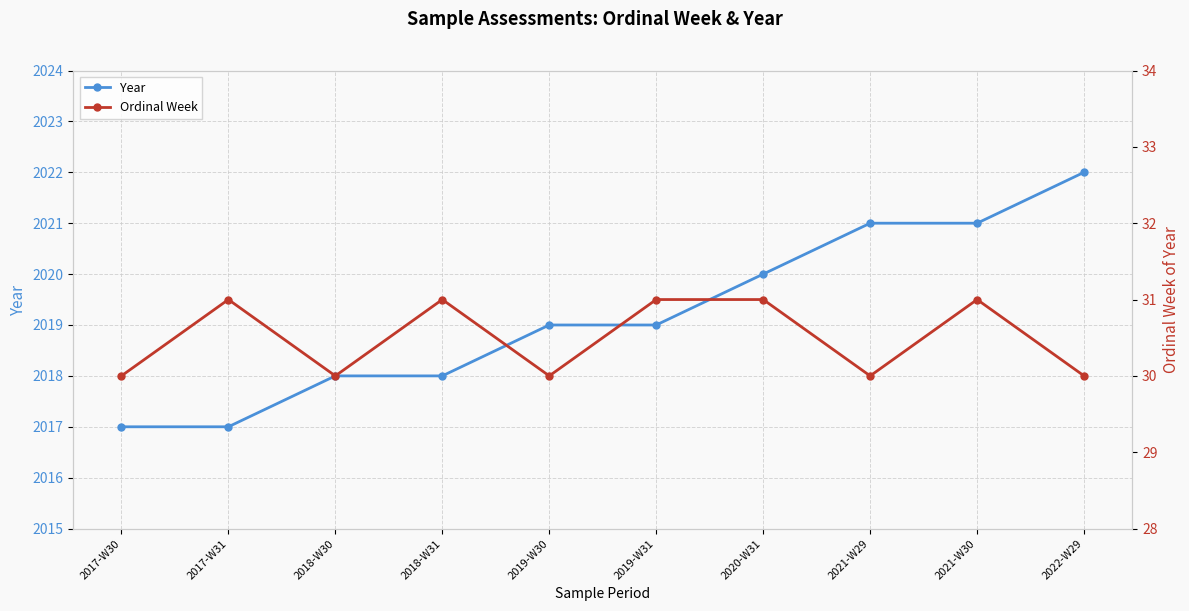

Is the value of Ordinal Week at 2017-W31 greater than the value of Year at 2018-W31?

No